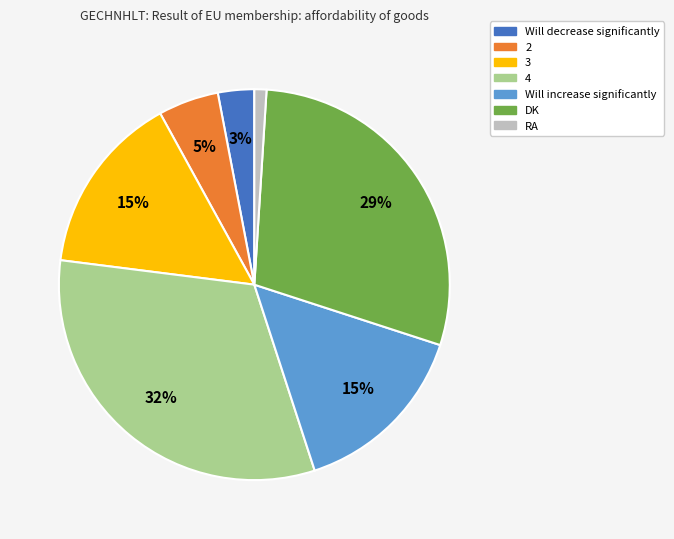

Which slice is the smallest?

RA